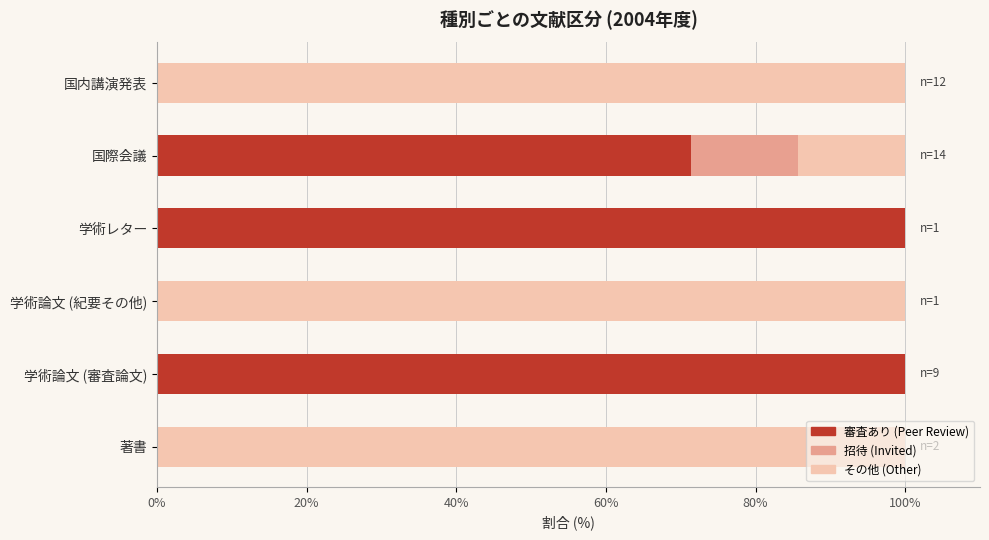

What is the total value across all series at 国際会議?

100.0